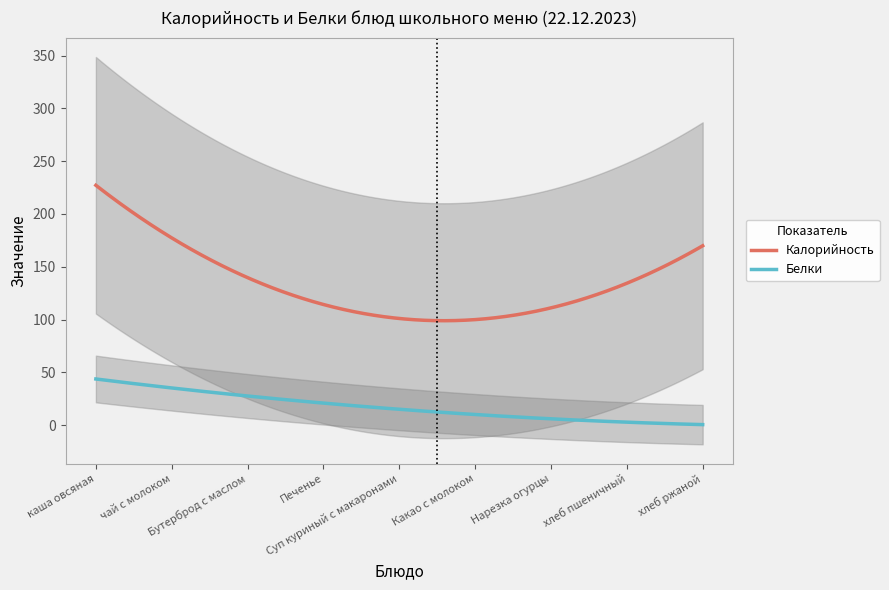

List the series in order of their overall mean, lowest first.

Белки, Калорийность